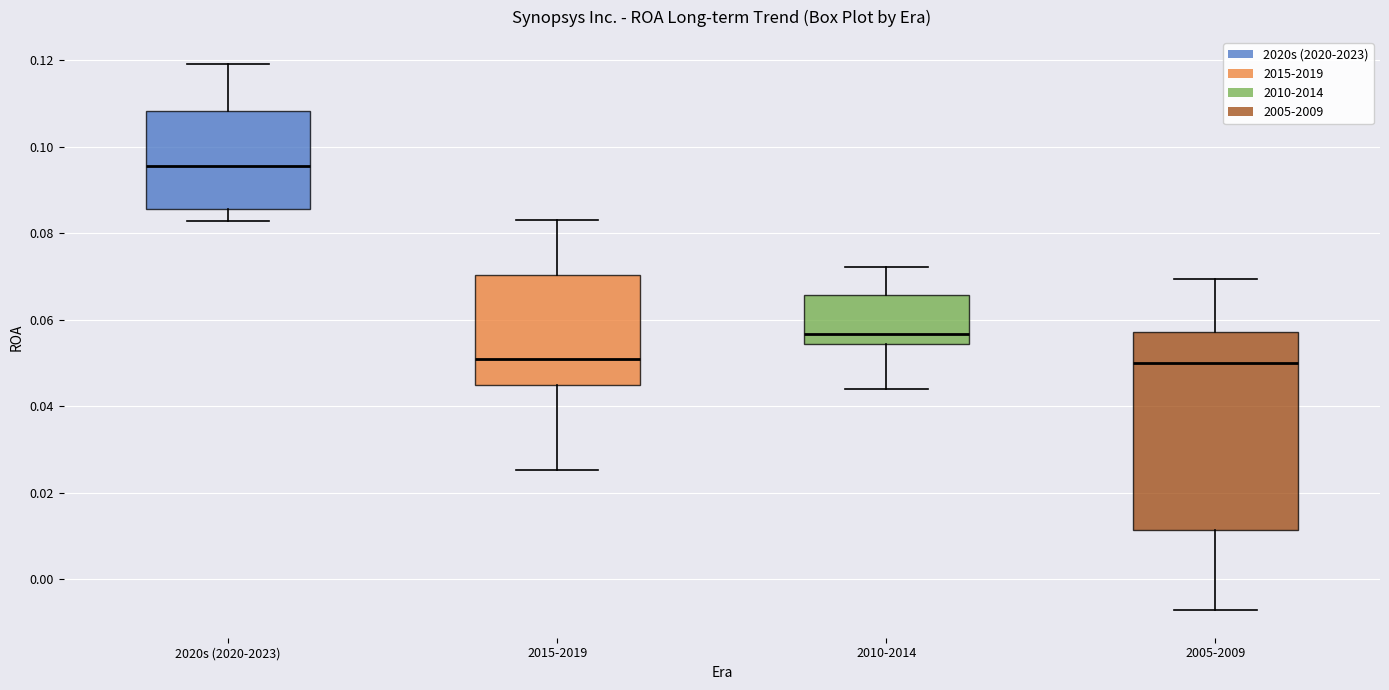

Which box is the tallest, from its lower edge to its upper edge?

2005-2009